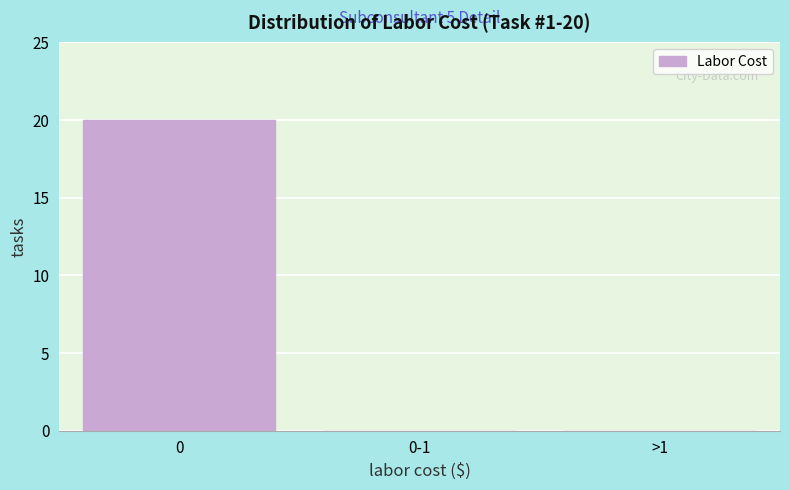

Reading left to right, extract all data points from this chart.

0=20	0-1=0	>1=0